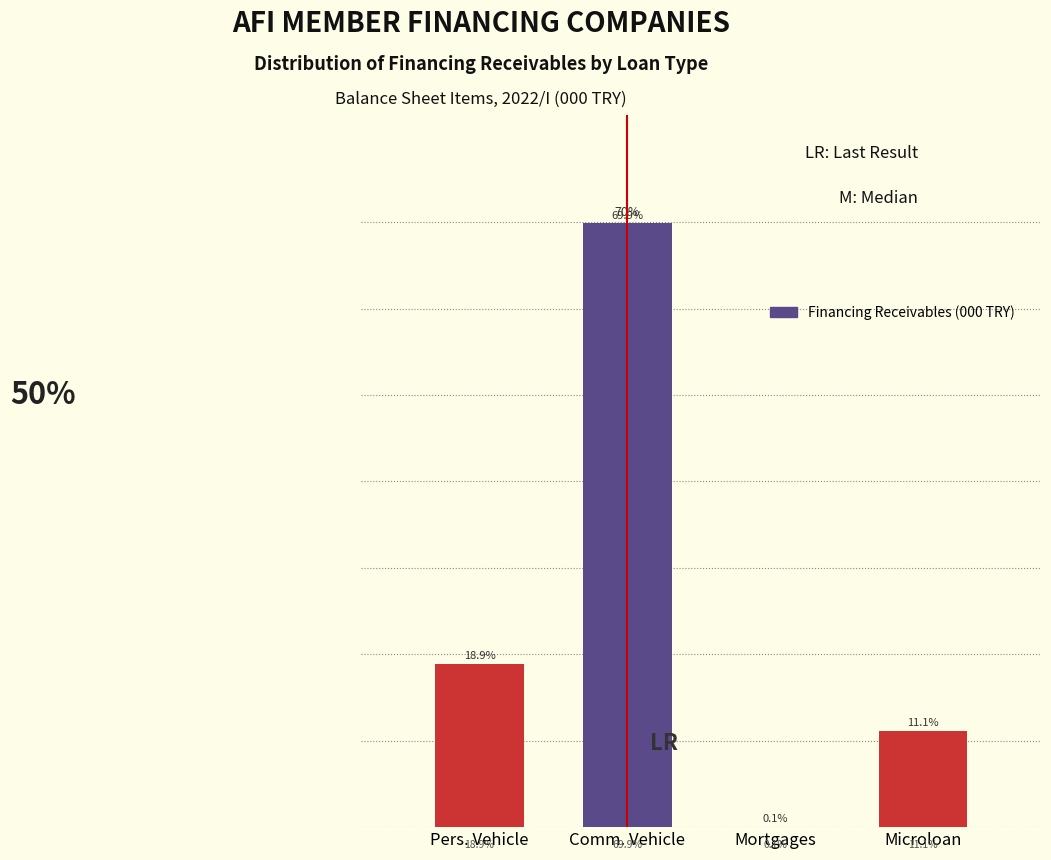

Between Comm. Vehicle and Mortgages, which is larger?

Comm. Vehicle